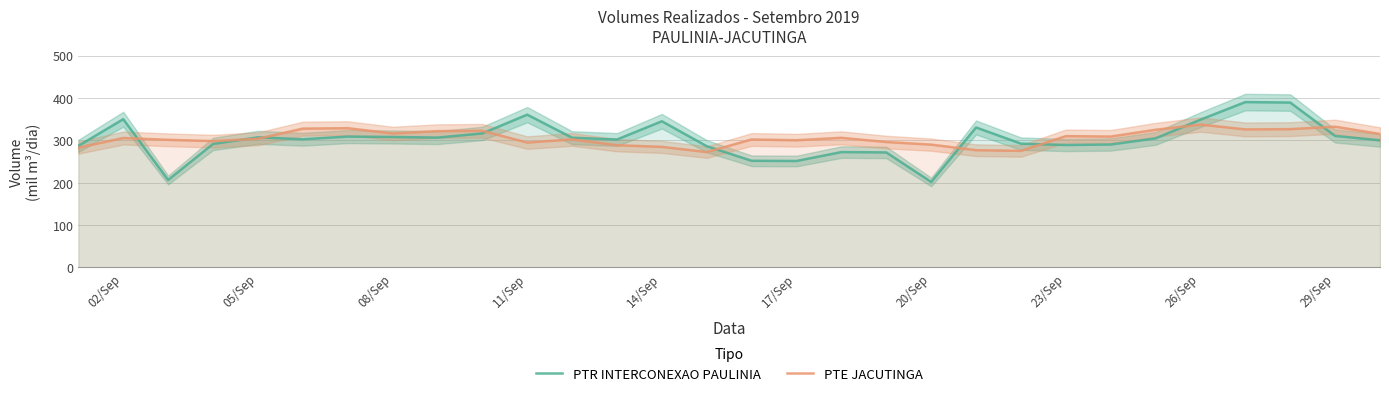

Which series has the largest range (max minus min)?

PTR INTERCONEXAO PAULINIA